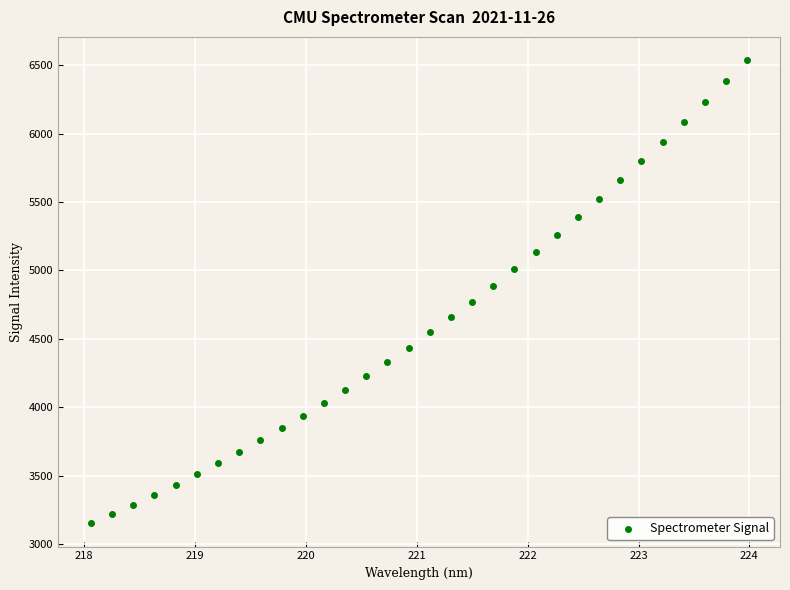

What is the range of X values (max minus min)?

5.9